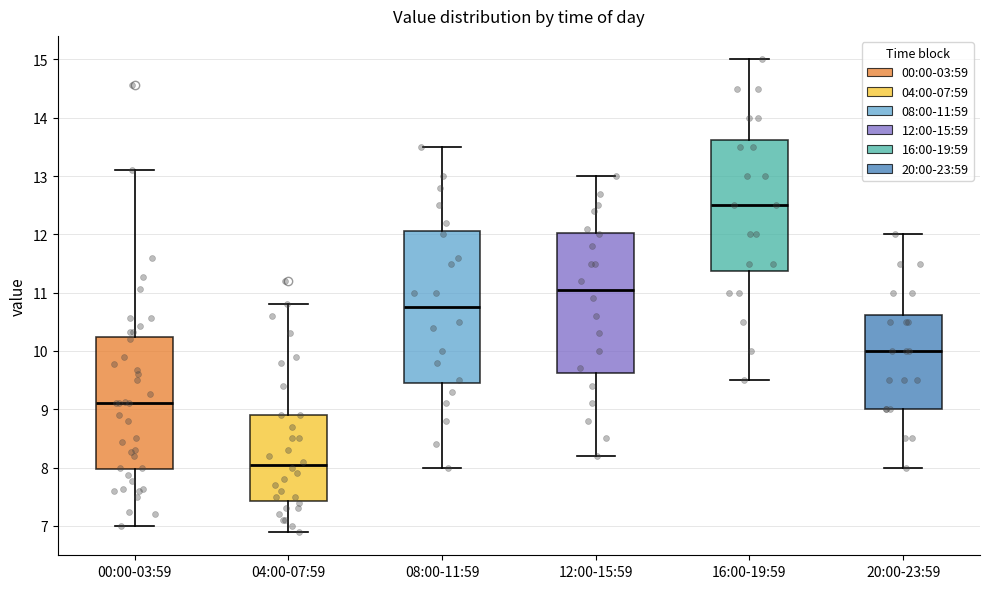

Where is the lower edge of the box for 04:00-07:59 on the y-axis? The values are not printed on the chart, so give them approximately, as read against the axis.

7.4